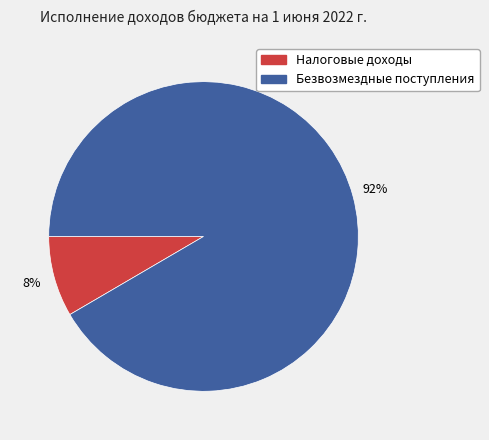

Does any single category account for the majority?

Yes